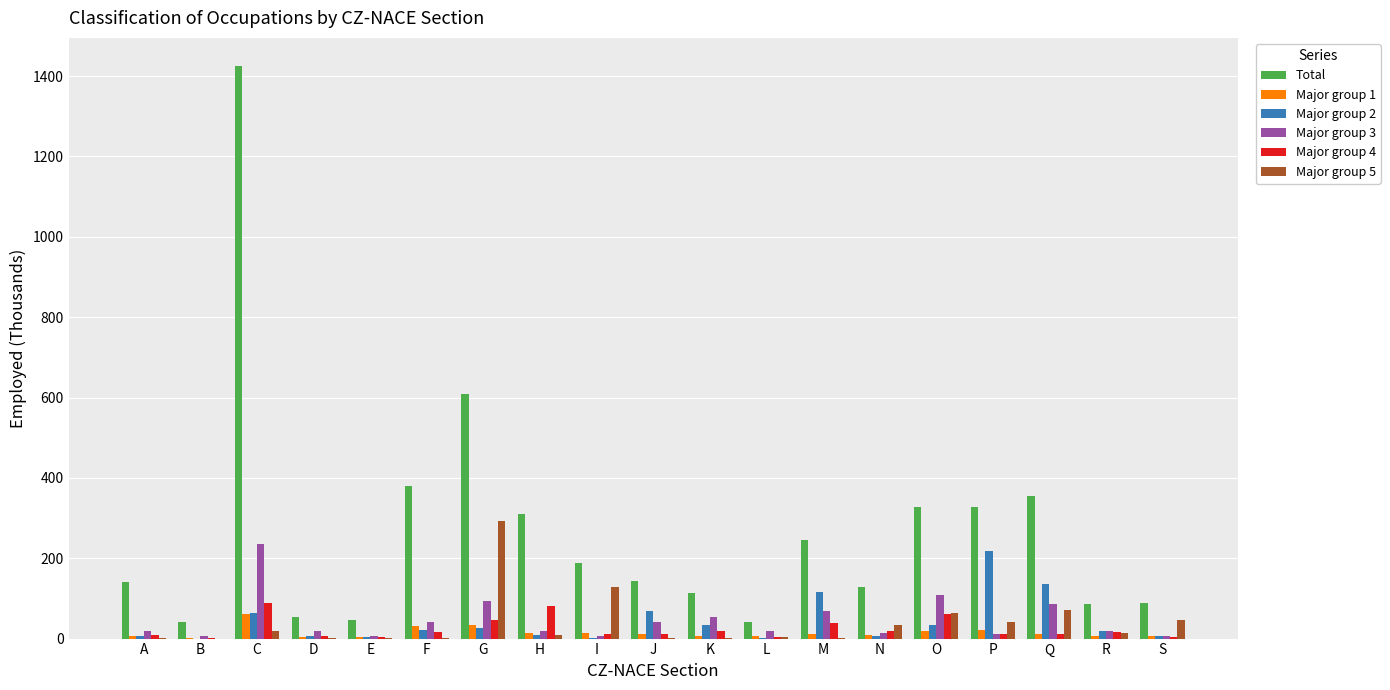

Is it true that Major group 5 equals 15.1 at R?

True